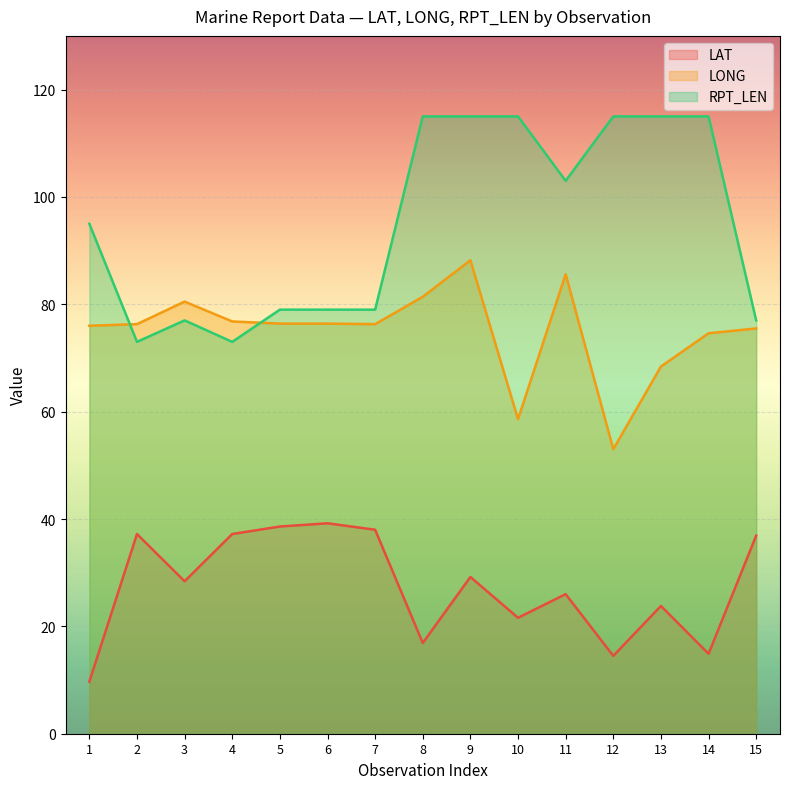

The value of RPT_LEN at 9 is 115.0. True or false?

True